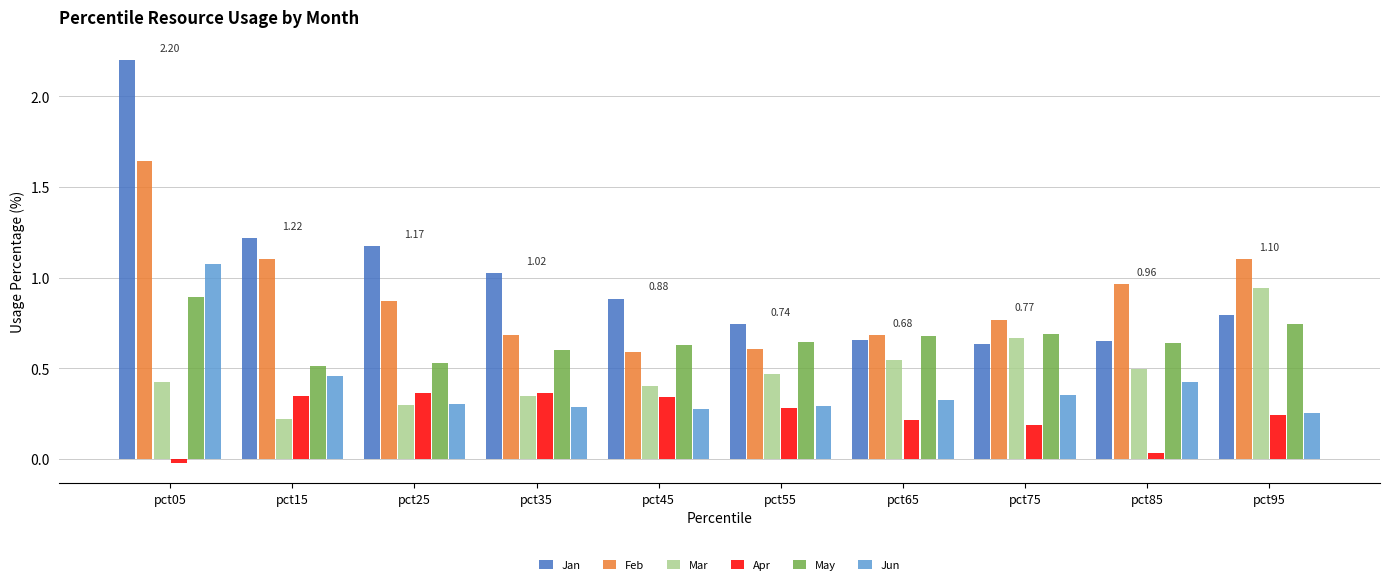

Which series has the largest range (max minus min)?

Jan